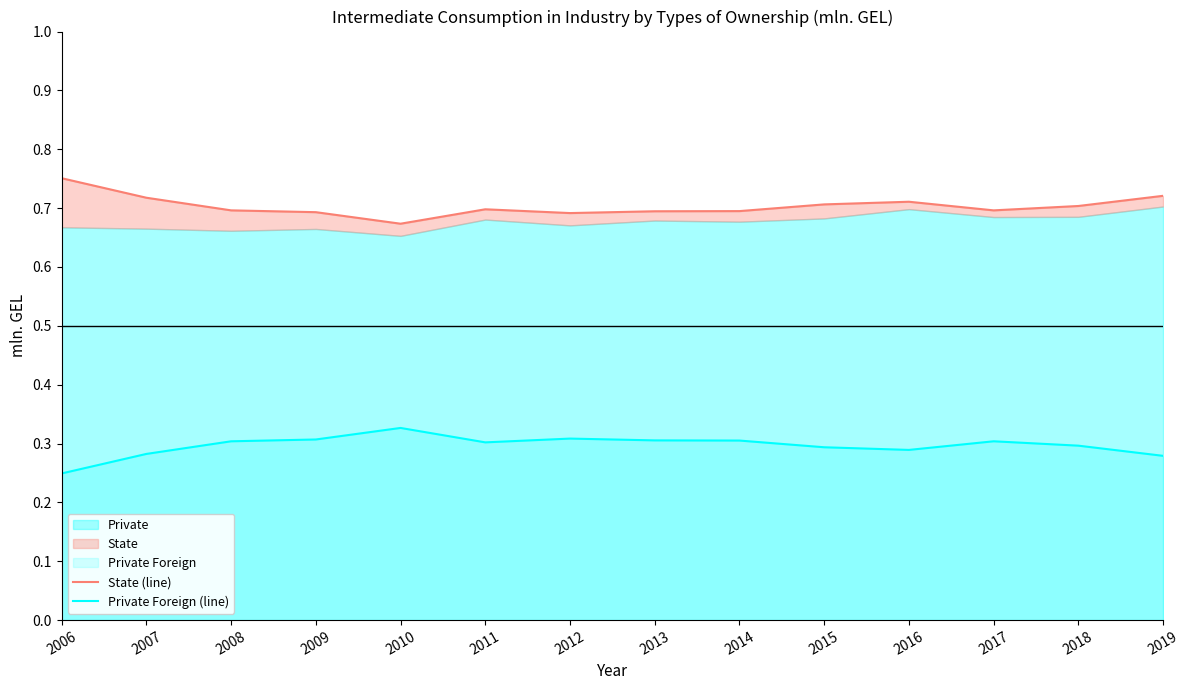

Reading left to right, list all the values displayed in this chart.

State (line): 0.8	0.7	0.7	0.7	0.7	0.7	0.7	0.7	0.7	0.7	0.7	0.7	0.7	0.7
Private Foreign (line): 0.2	0.3	0.3	0.3	0.3	0.3	0.3	0.3	0.3	0.3	0.3	0.3	0.3	0.3